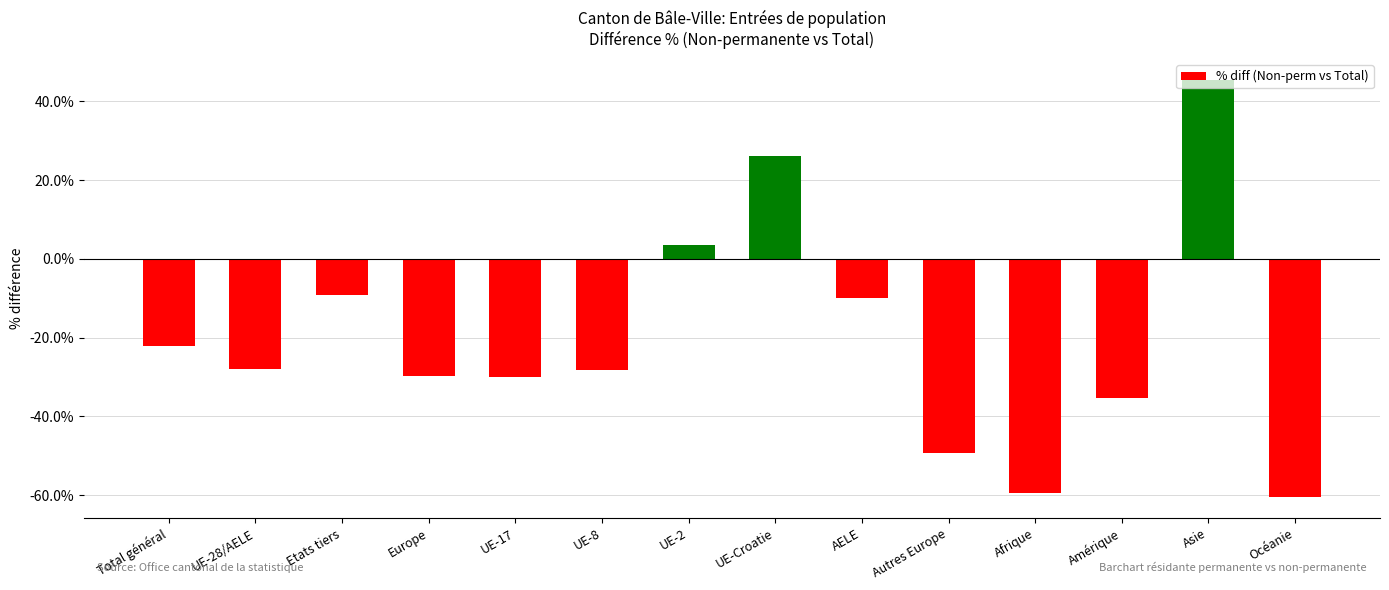

What is the label of the 3rd bar from the right?

Amérique